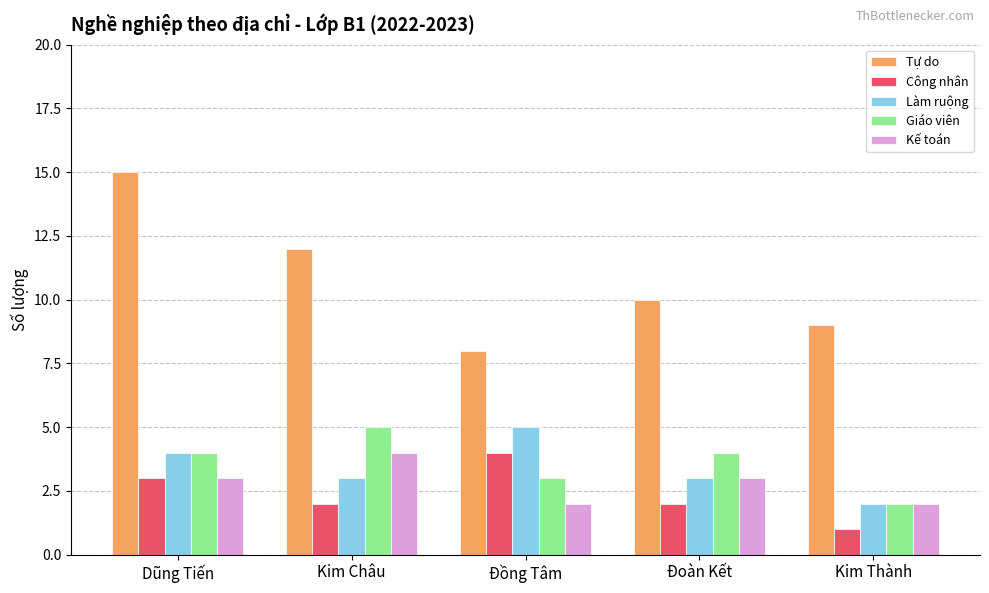

What is the average value of the Tự do series?

11